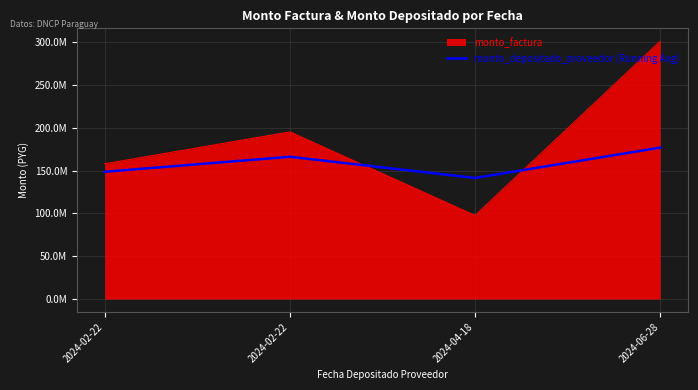

What are all the series names shown in the legend?

monto_factura, monto_depositado_proveedor (Running Avg)